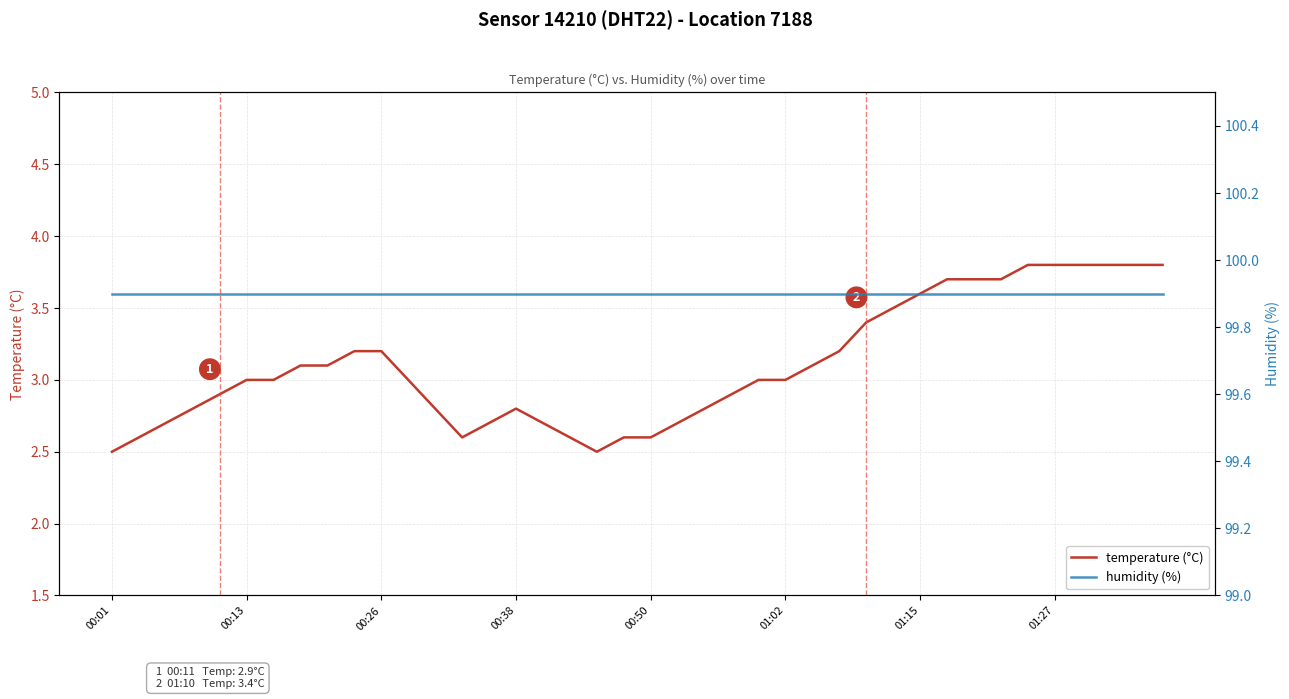

List the series in order of their overall mean, lowest first.

temperature (°C), humidity (%)